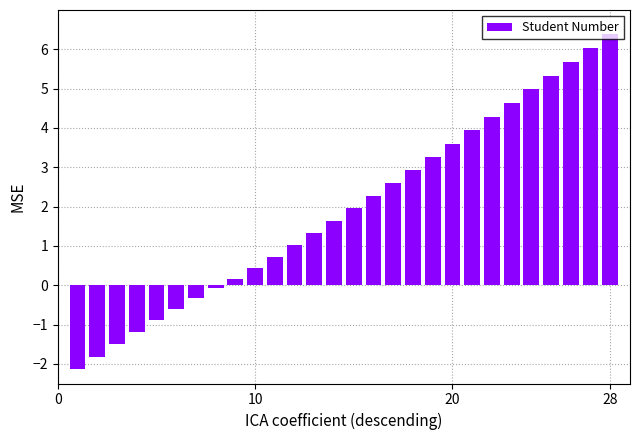

What is the smallest value displayed?

-2.1